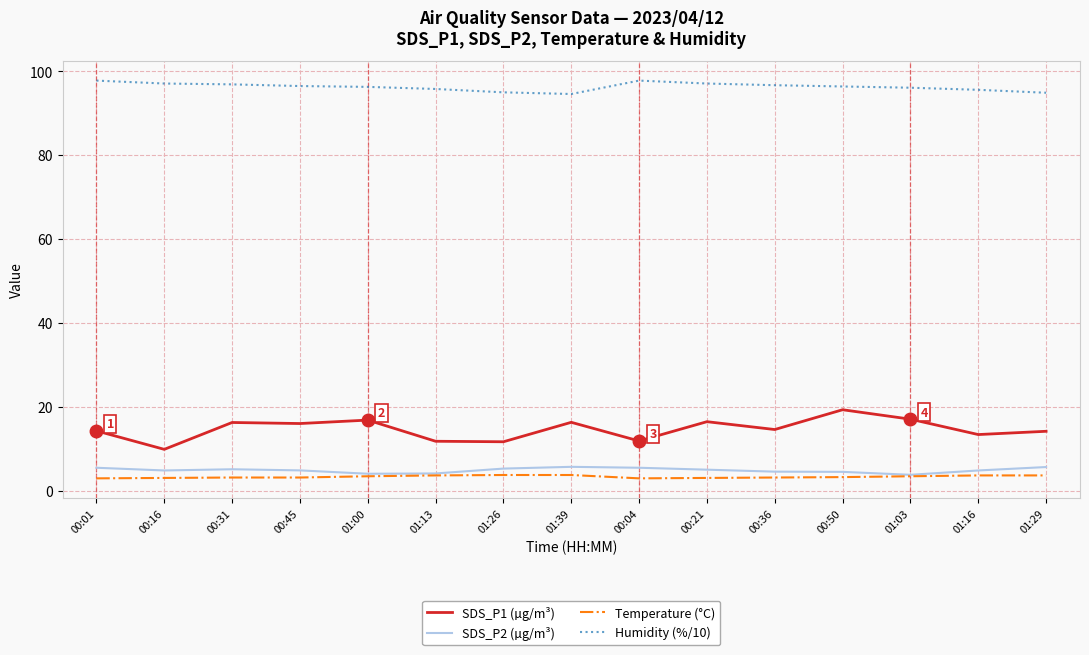

Which series has the largest range (max minus min)?

SDS_P1 (µg/m³)